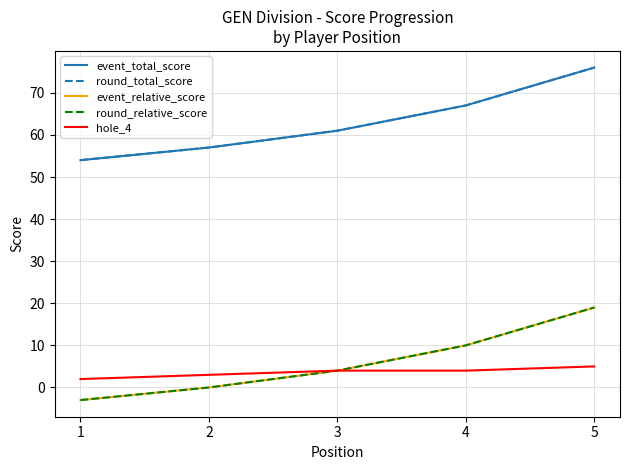

The value of round_relative_score at 2 is -7. True or false?

False